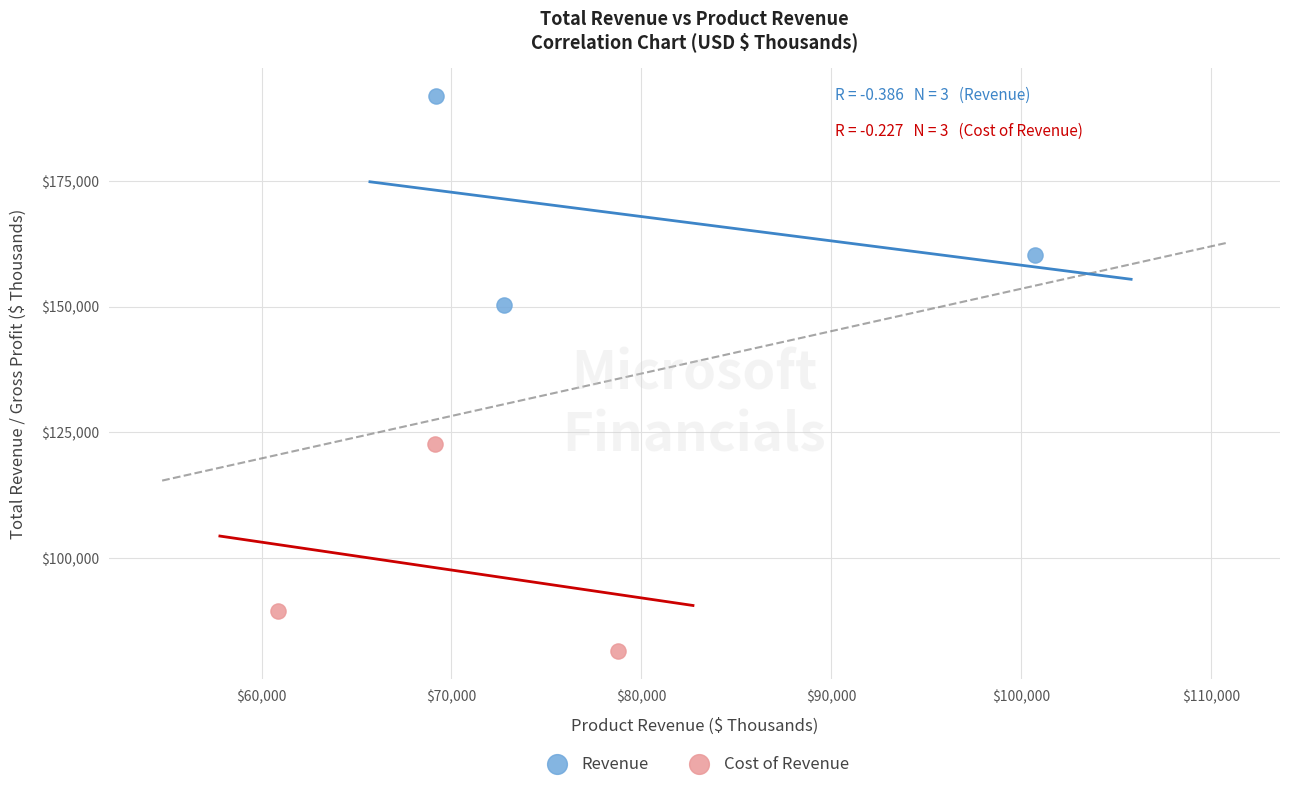

Which series contains the highest Y value?

Revenue